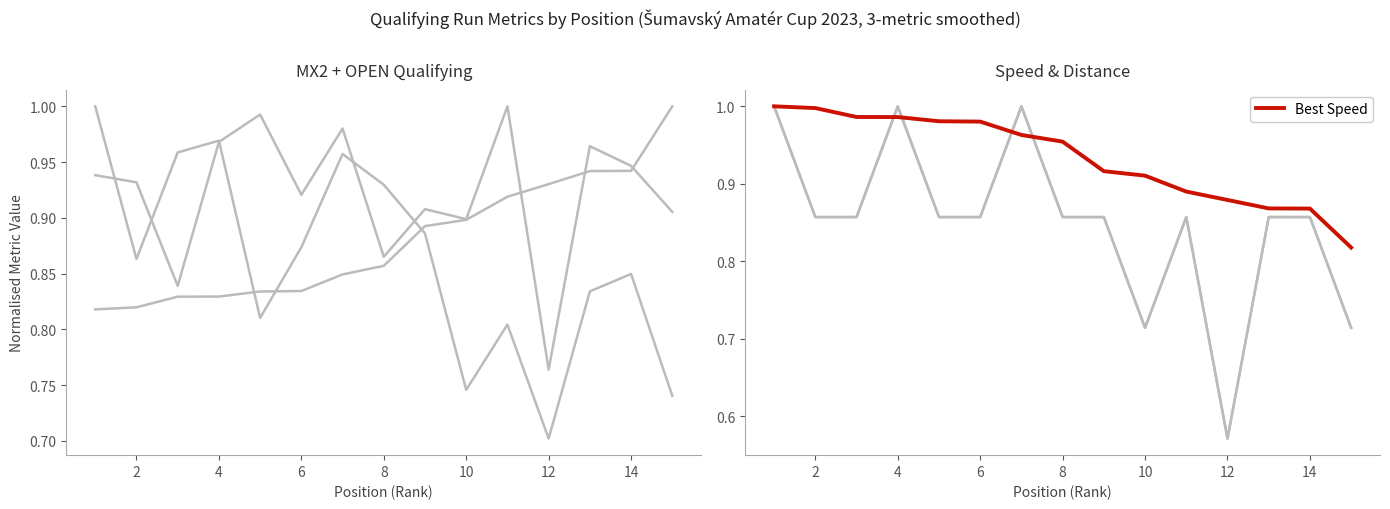

What is the value of the Total Distance point at the 8th from the left?

0.9